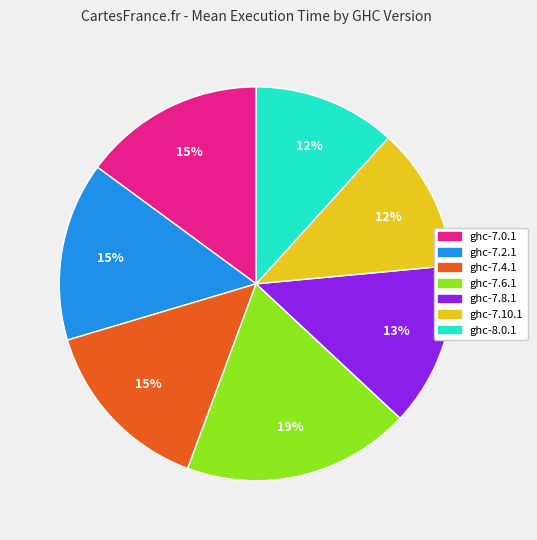

Is the sum of ghc-7.4.1 and ghc-7.10.1 greater than half?

No